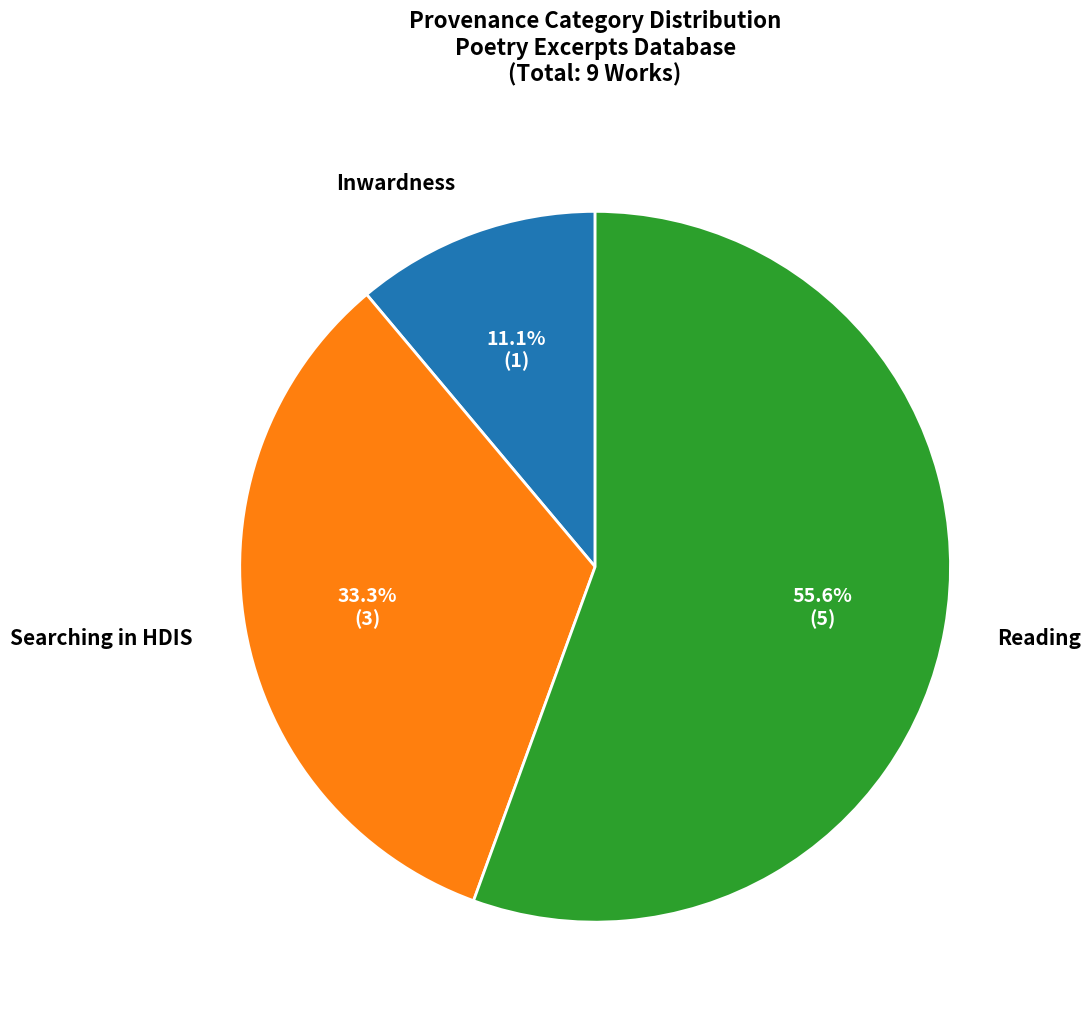

Does any single category account for the majority?

Yes